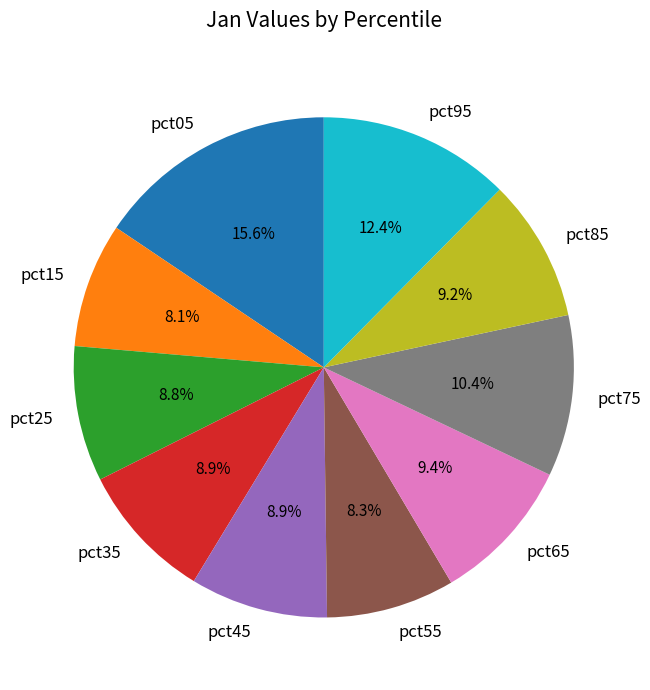

Which category has the biggest portion of the pie?

pct05